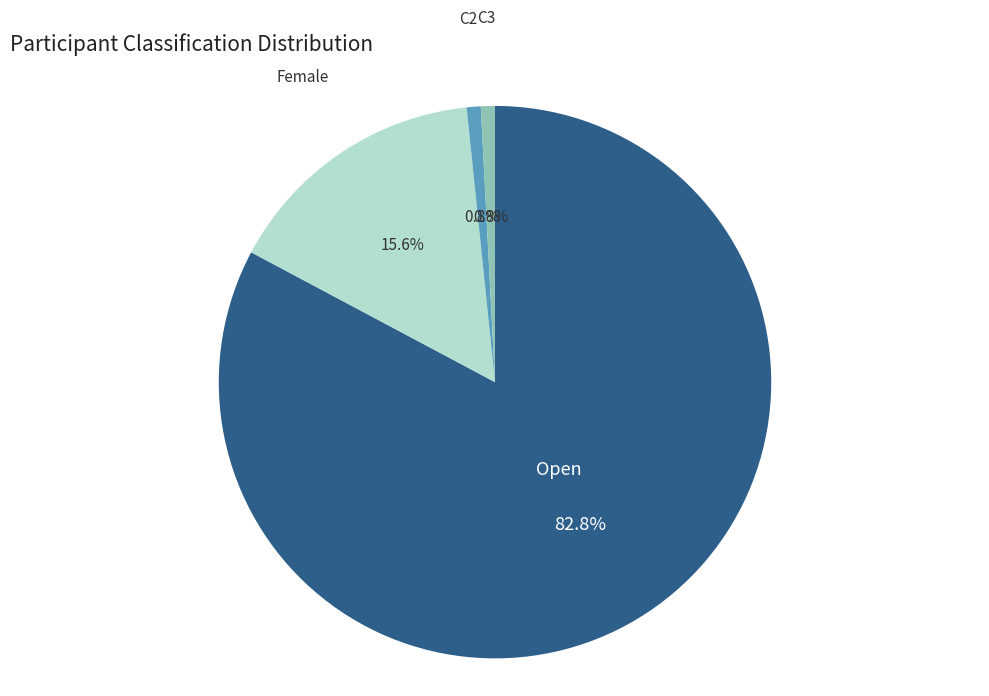

Between C2 and Open, which is larger?

Open